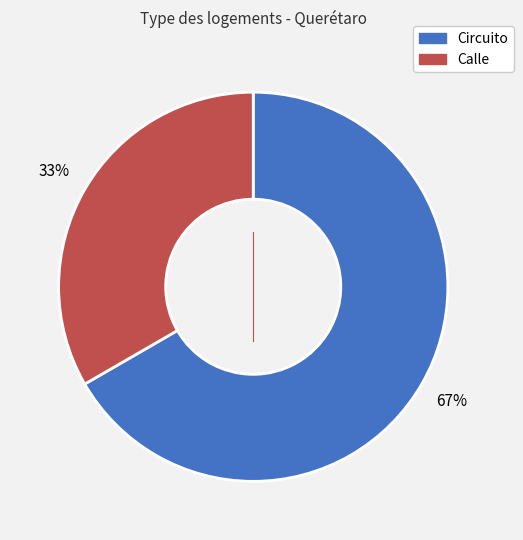

Approximately how many times larger is the value at Calle compared to Circuito?

0.5